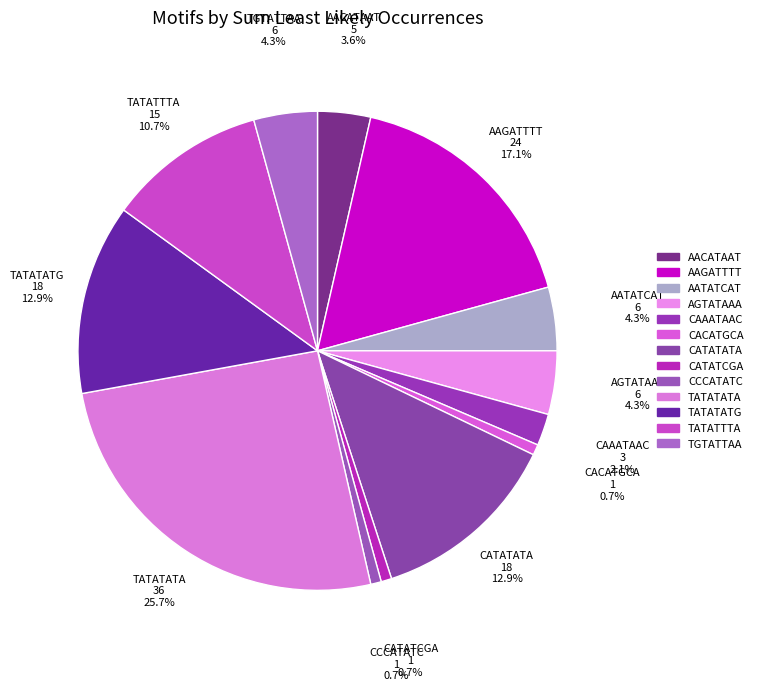

How many slices are in this pie chart?

13